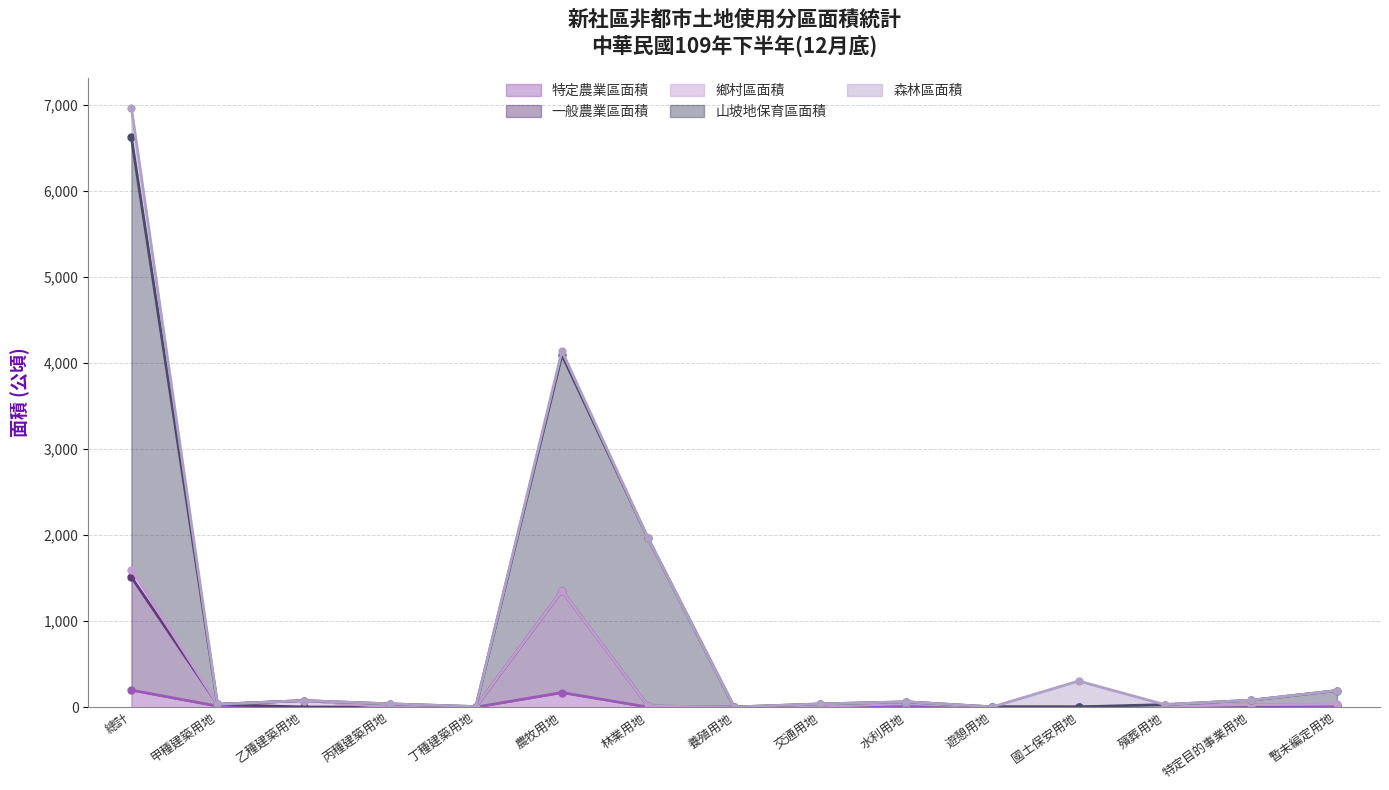

Is it true that 特定農業區面積 equals 0.0 at 丙種建築用地?

False